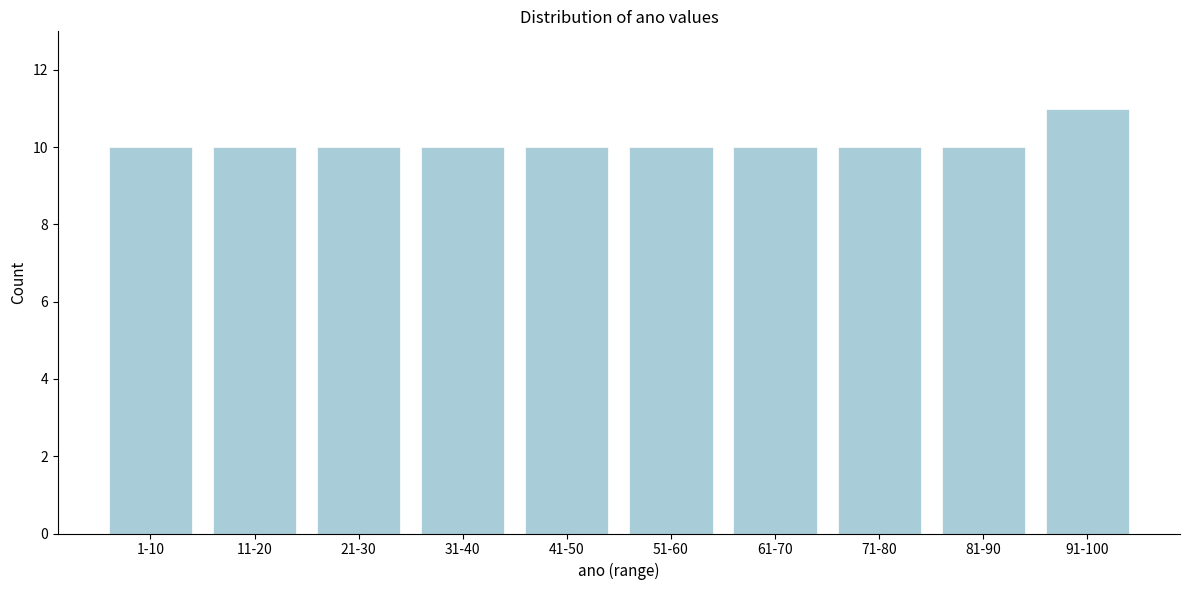

Reading left to right, extract all data points from this chart.

10	10	10	10	10	10	10	10	10	11